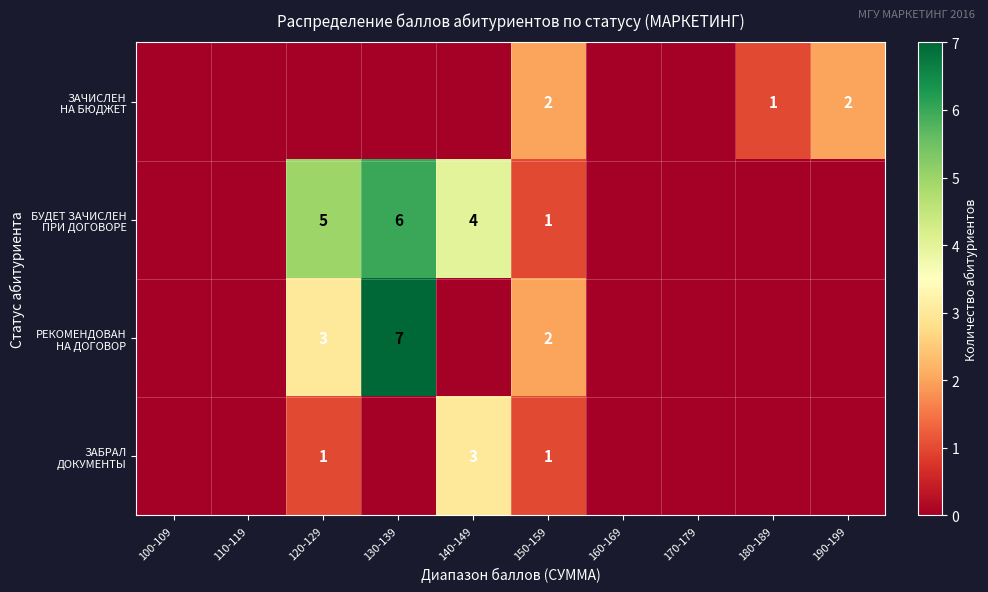

What is the total value across all series at 150-159?

6